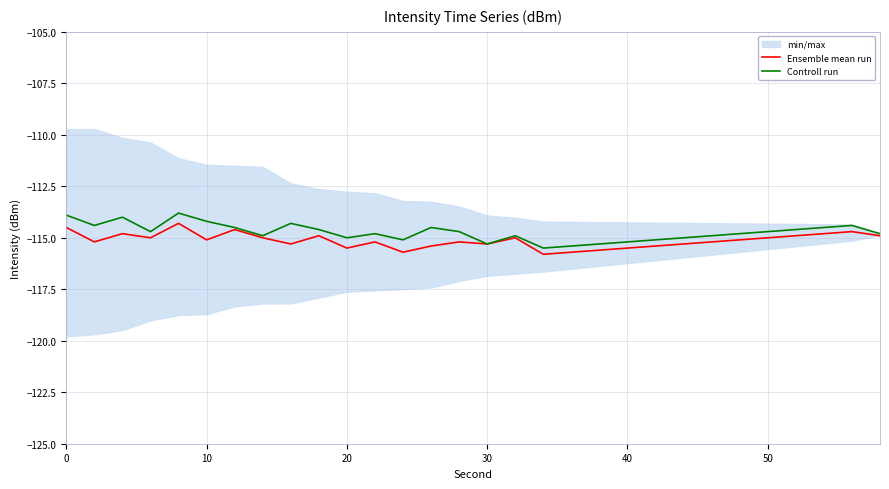

How many interior local peaks does the Ensemble mean run series have?

8